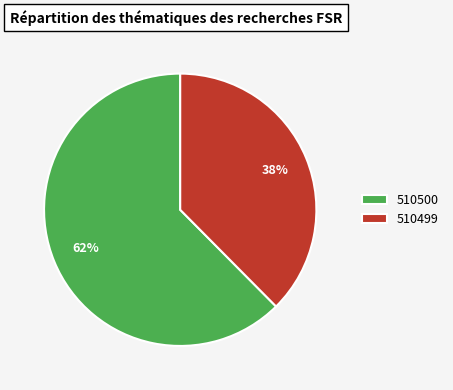

To the nearest percent, what is the combined percentage of 510499 and 510500?

100%